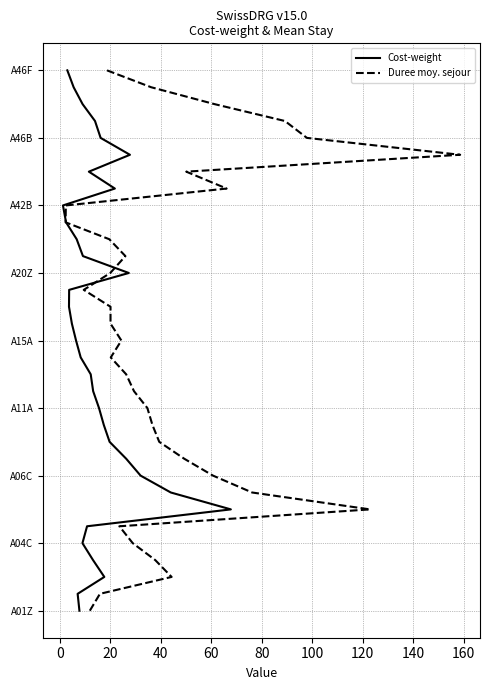

True or false: Duree moy. sejour has a value of 4 at 180.

False